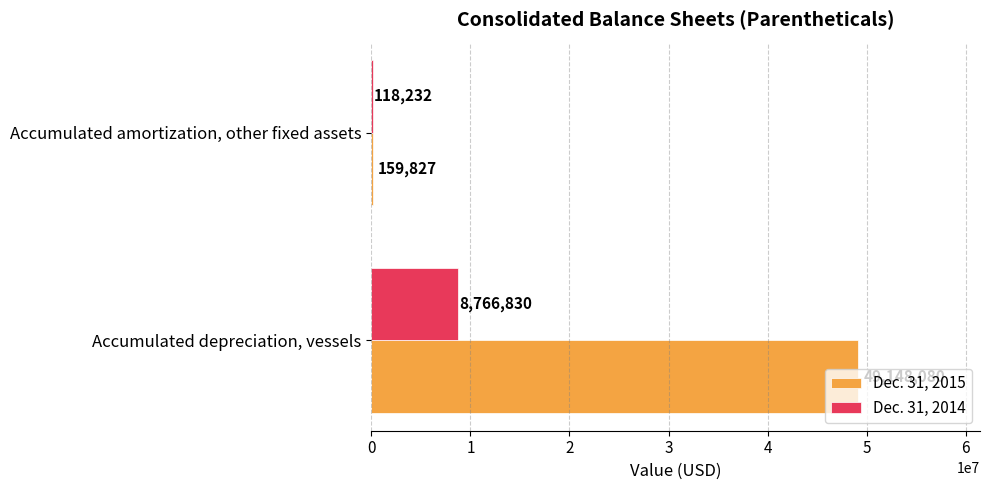

Is it true that Dec. 31, 2014 equals 118232 at Accumulated amortization, other fixed assets?

True